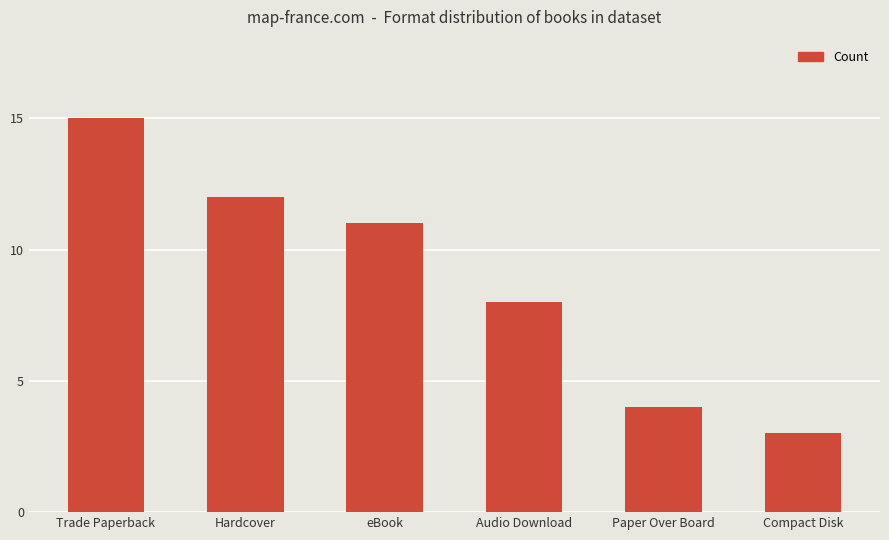

True or false: the data shows 11 at eBook.

True